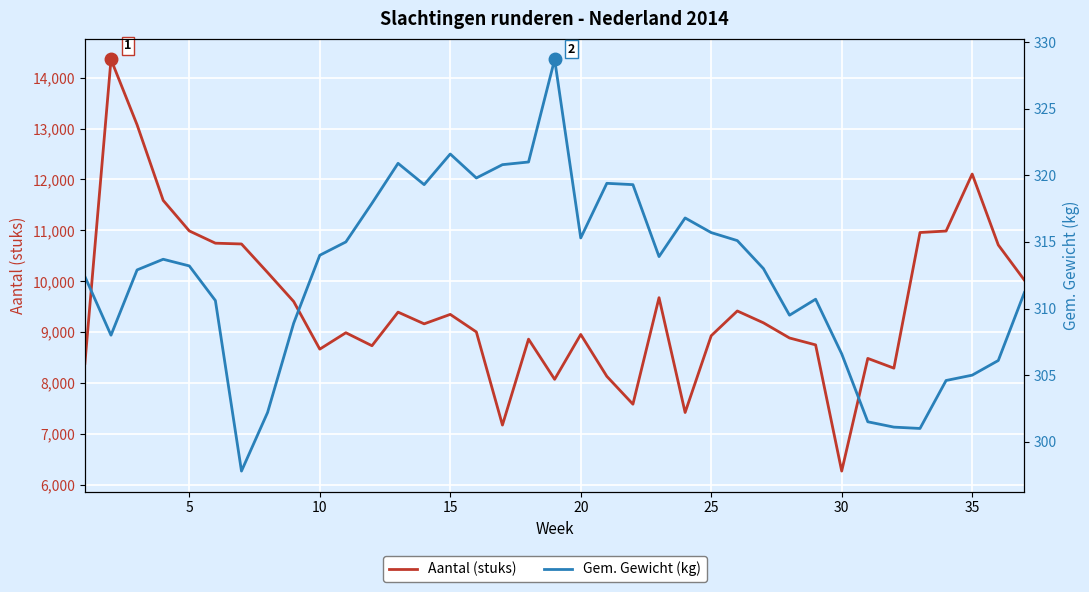

How many lines are shown in the chart?

2